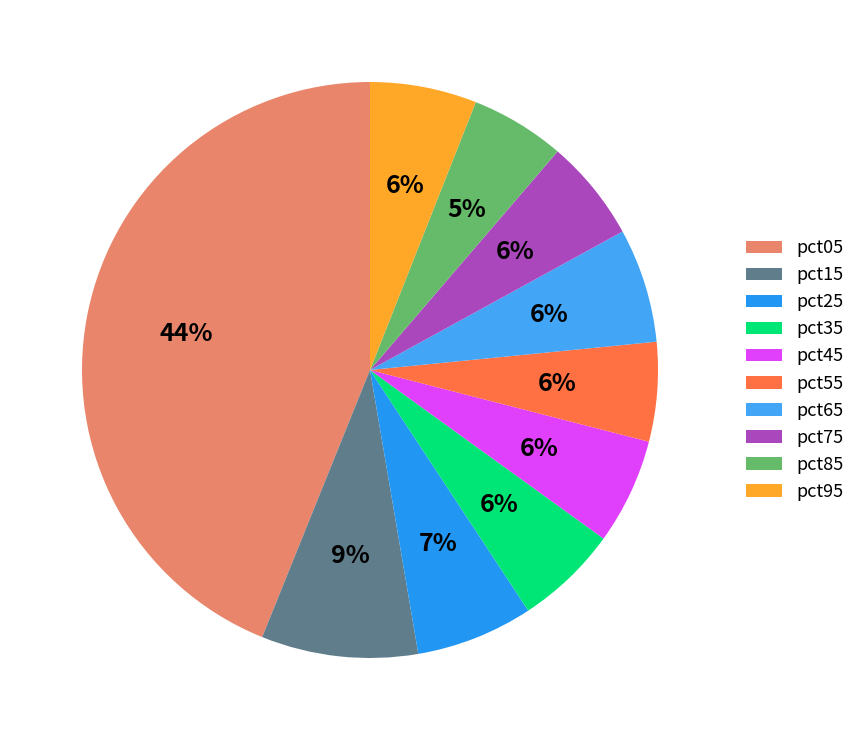

How many slices are in this pie chart?

10